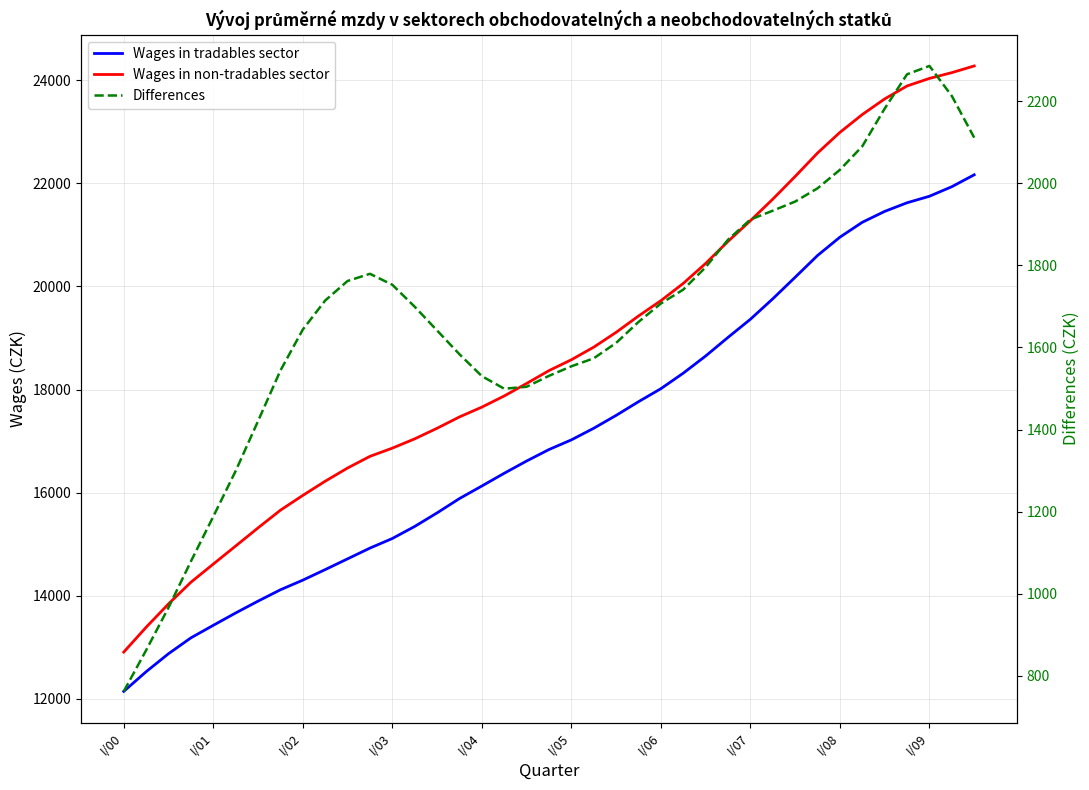

At which category is the sum across all series the highest?

38